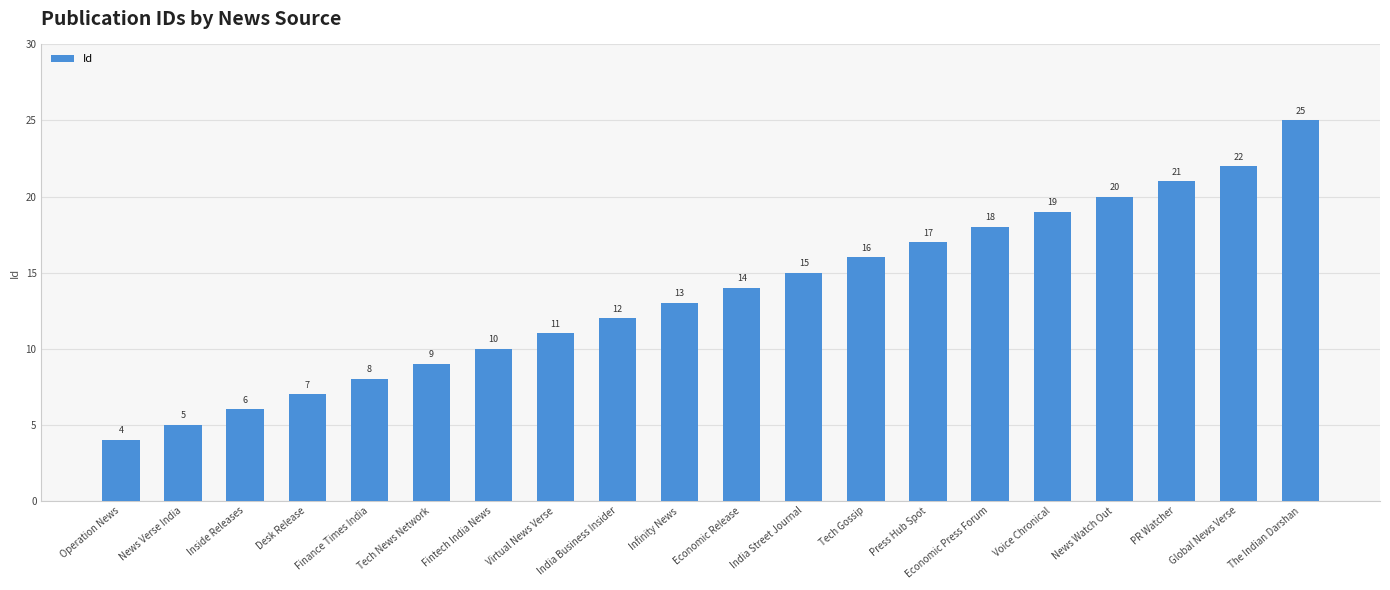

How many data points are less than 14?

10